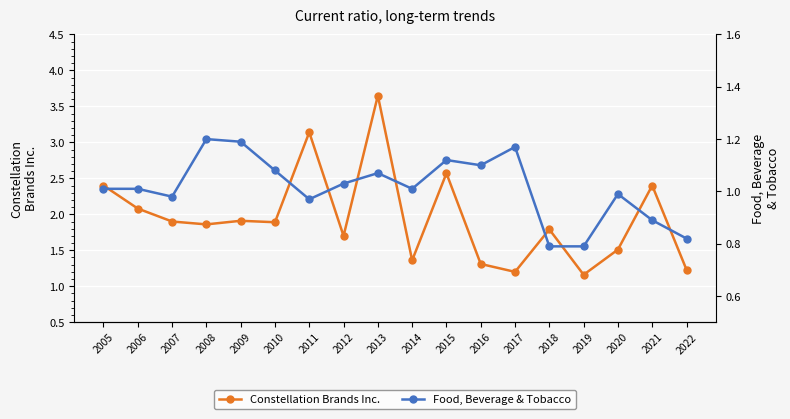

True or false: Food, Beverage & Tobacco has a value of 1.3 at 2022.

False